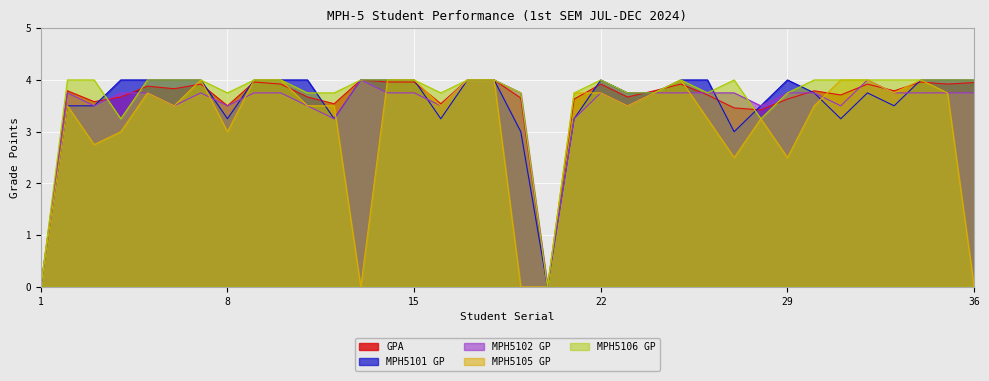

Between which two adjacent categories do MPH5102 GP and MPH5105 GP first intersect?

7 and 8